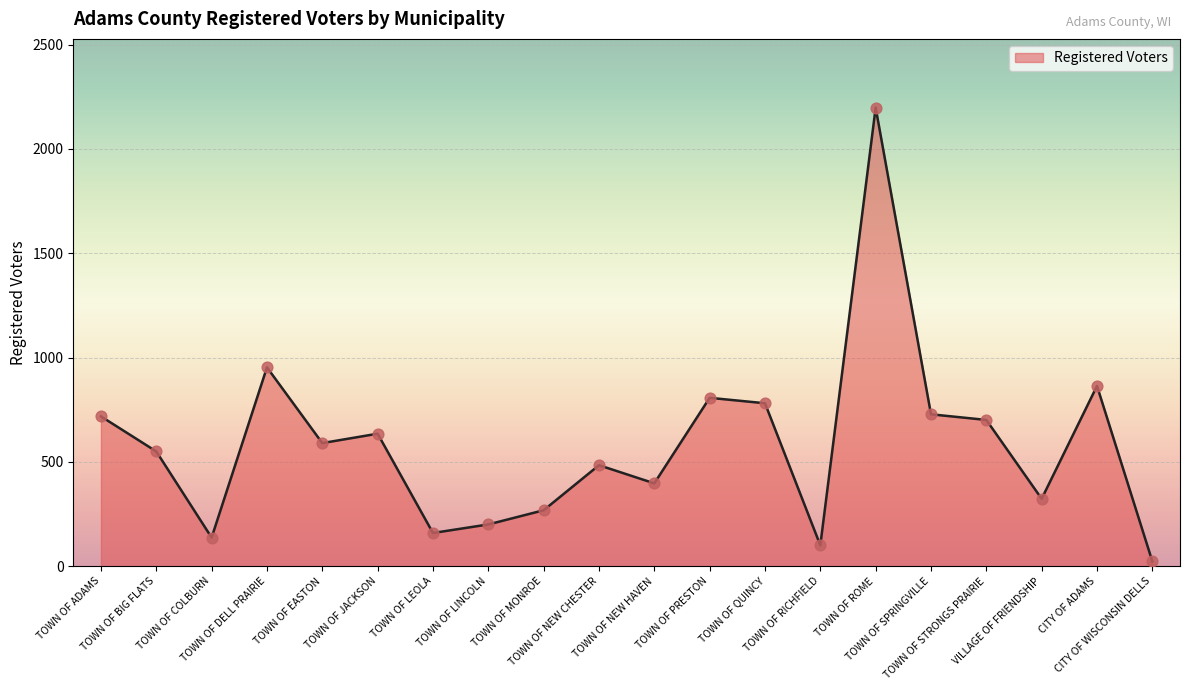

Approximately how many times larger is the value at TOWN OF NEW CHESTER compared to CITY OF ADAMS?

0.6